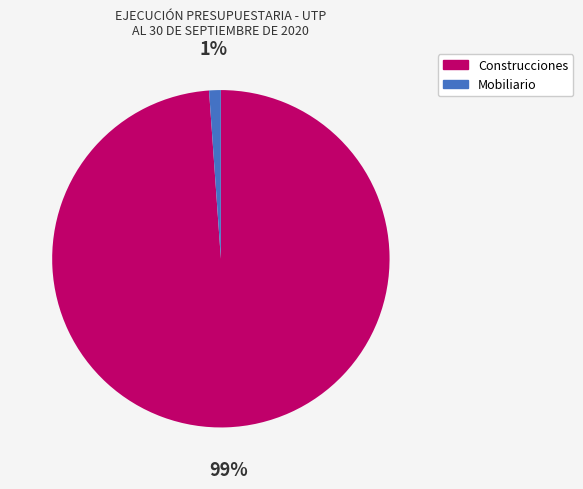

Is there any slice that represents more than half of the pie?

Yes